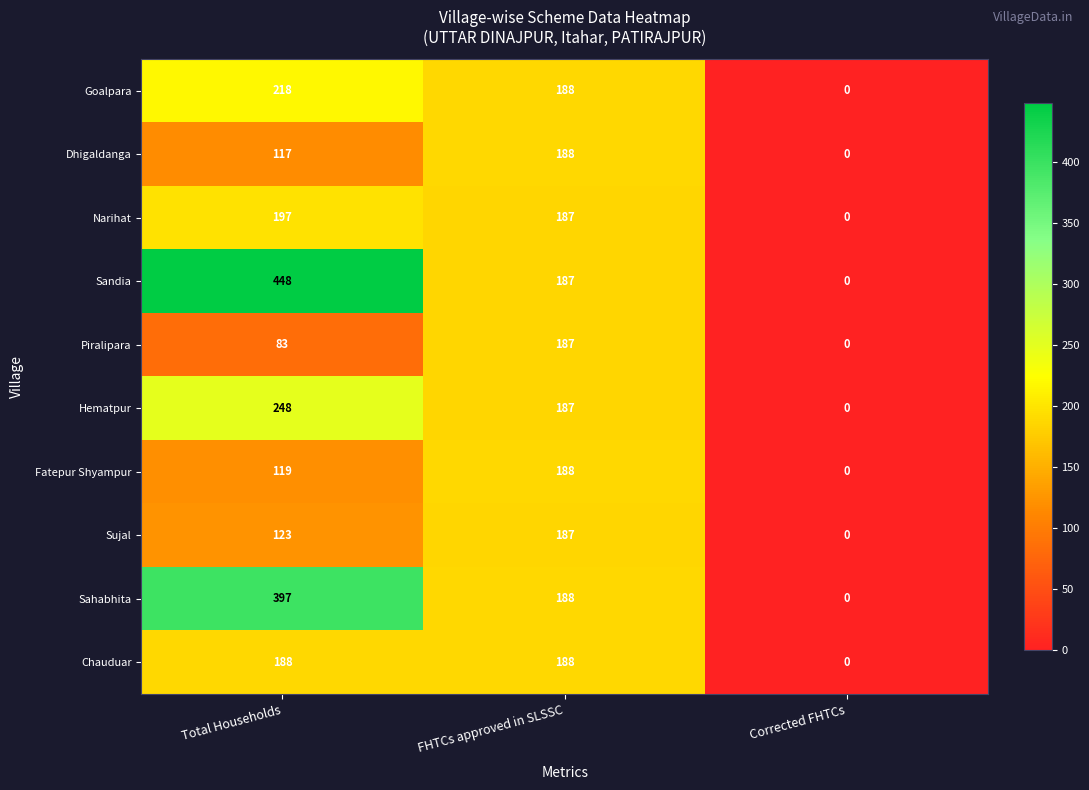

What is the maximum value shown in the chart?

448